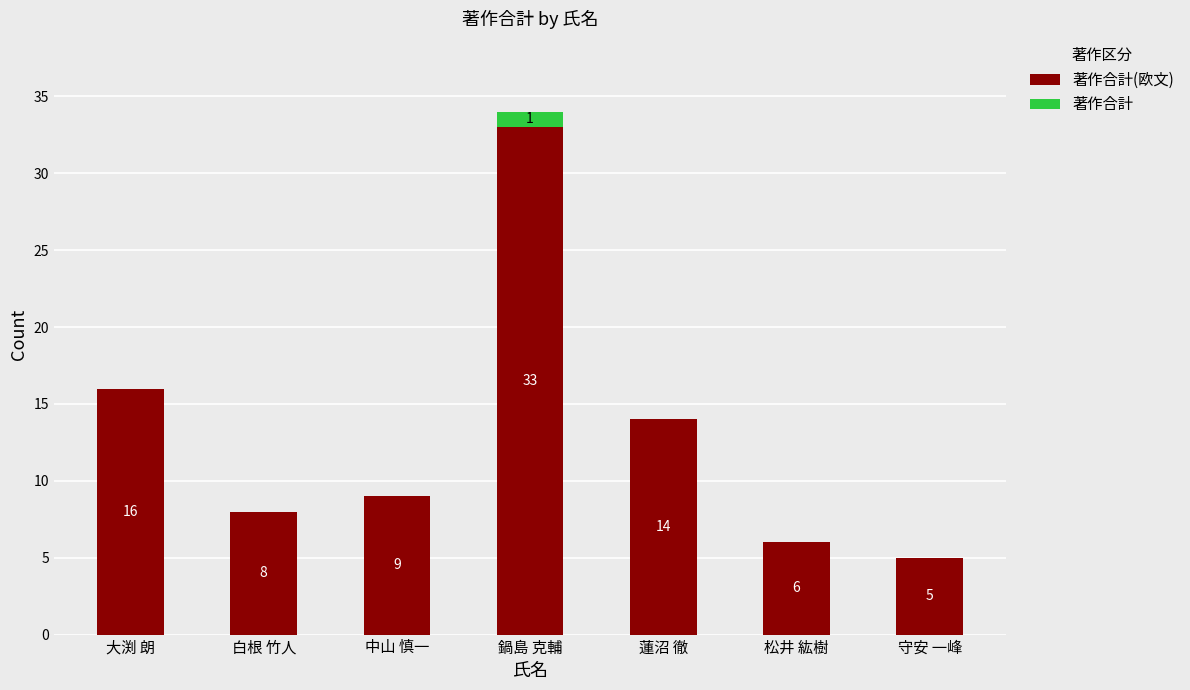

Are the bars horizontal?

No